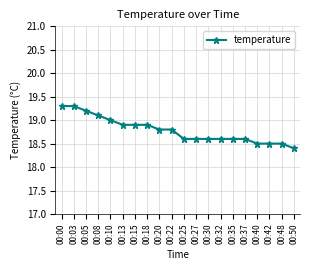

What is the value of the 7th point from the left?

18.9